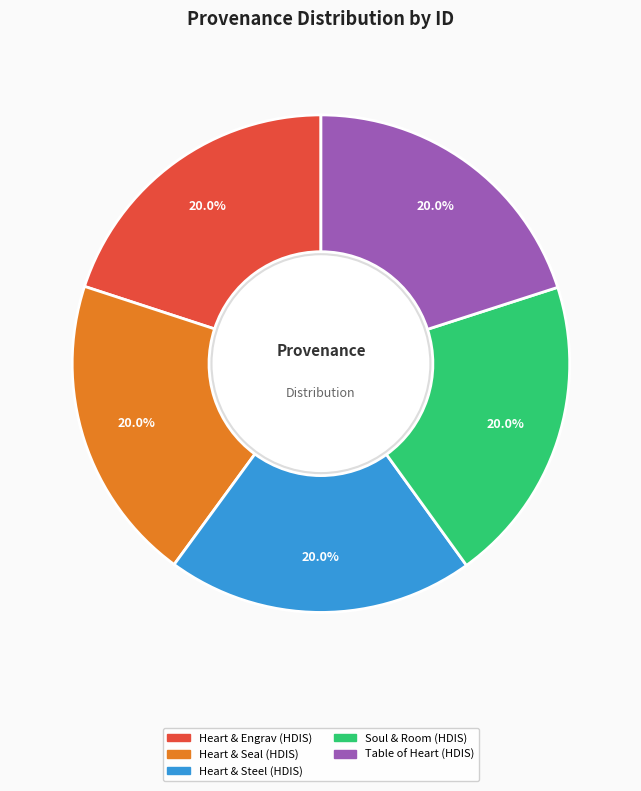

Approximately how many times larger is the value at Heart & Engrav (HDIS) compared to Heart & Seal (HDIS)?

1.0